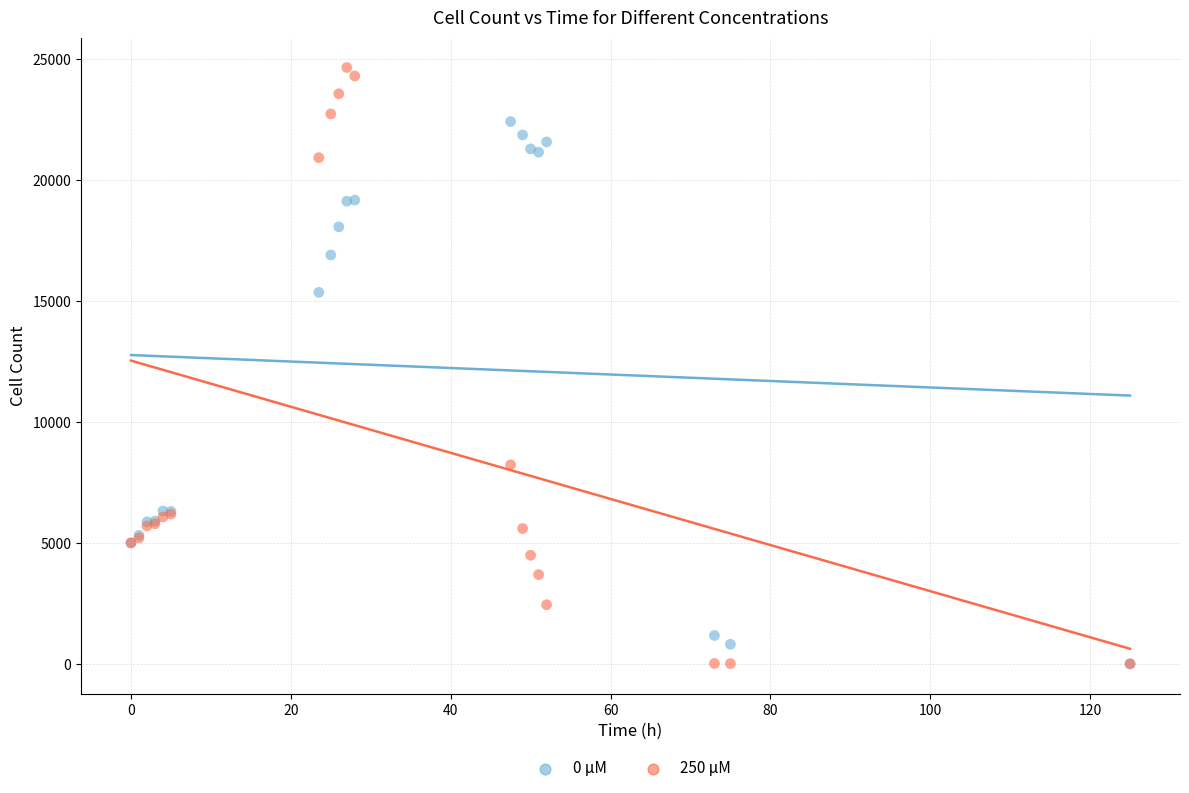

Across all series, what Y value is closest to 12324?

15354.5